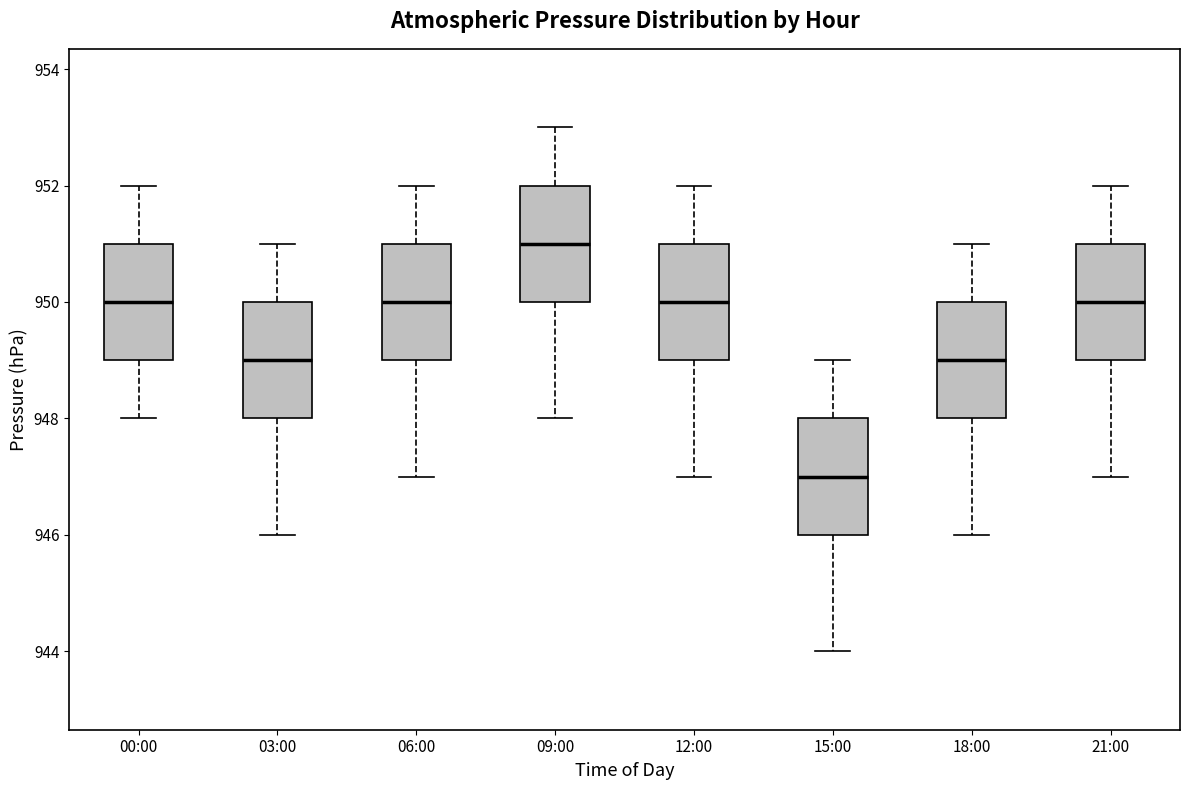

Reading left to right, transcribe this box plot: for each box, give where its median line is, the range the box spans, and where its two whiskers end, as read against the y-axis. The values are not printed on the chart, so give them approximately, as read against the axis.

00:00: median 950, box 949 to 951, whiskers 948 to 952
03:00: median 949, box 948 to 950, whiskers 946 to 951
06:00: median 950, box 949 to 951, whiskers 947 to 952
09:00: median 951, box 950 to 952, whiskers 948 to 953
12:00: median 950, box 949 to 951, whiskers 947 to 952
15:00: median 947, box 946 to 948, whiskers 944 to 949
18:00: median 949, box 948 to 950, whiskers 946 to 951
21:00: median 950, box 949 to 951, whiskers 947 to 952